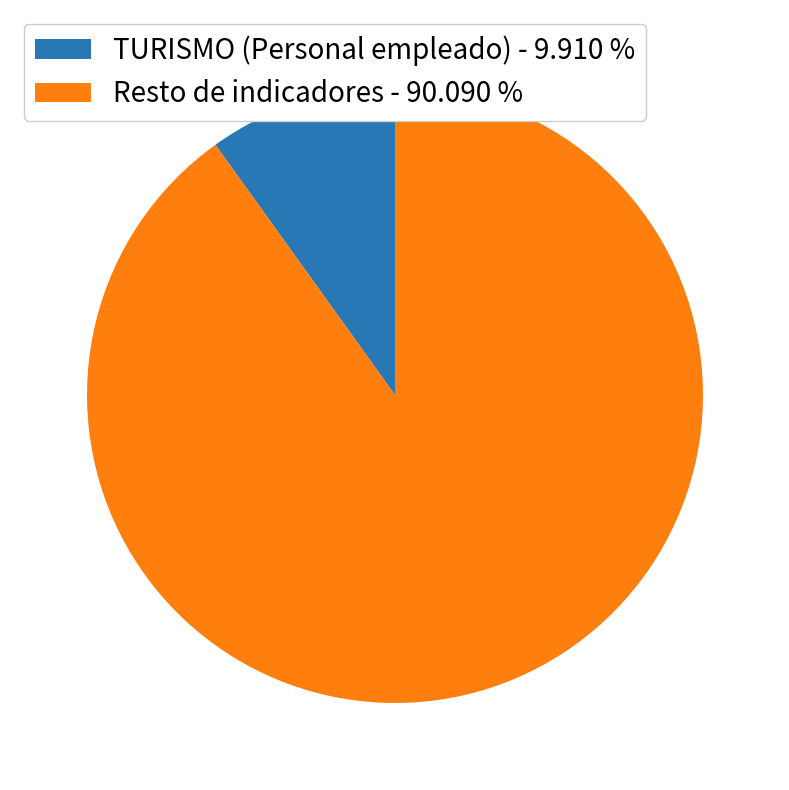

Count the number of slices in the pie.

2